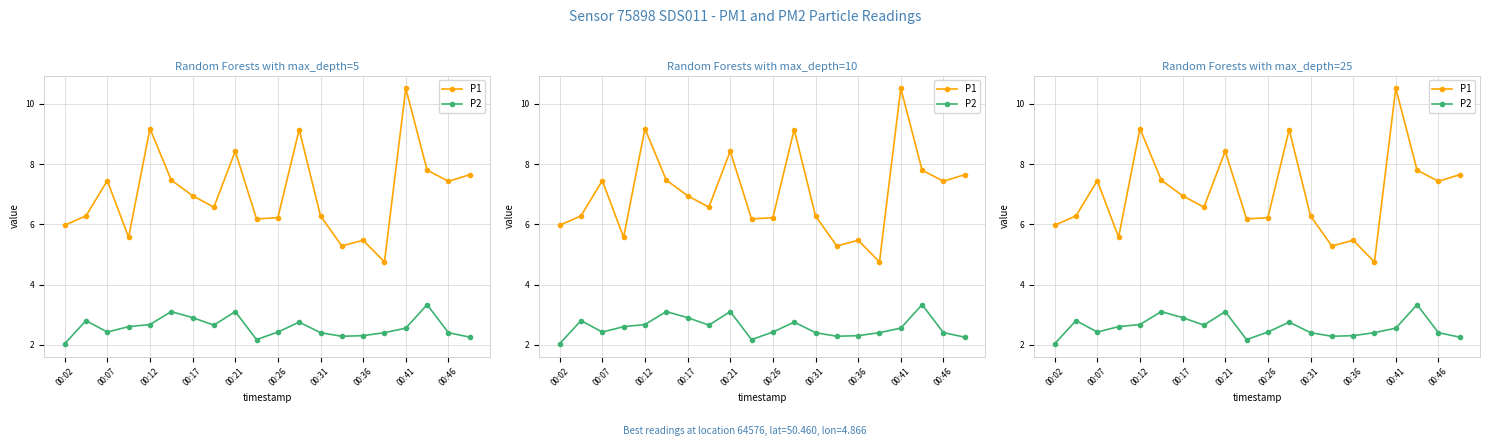

Which has a higher value, 00:17 or 18?

18